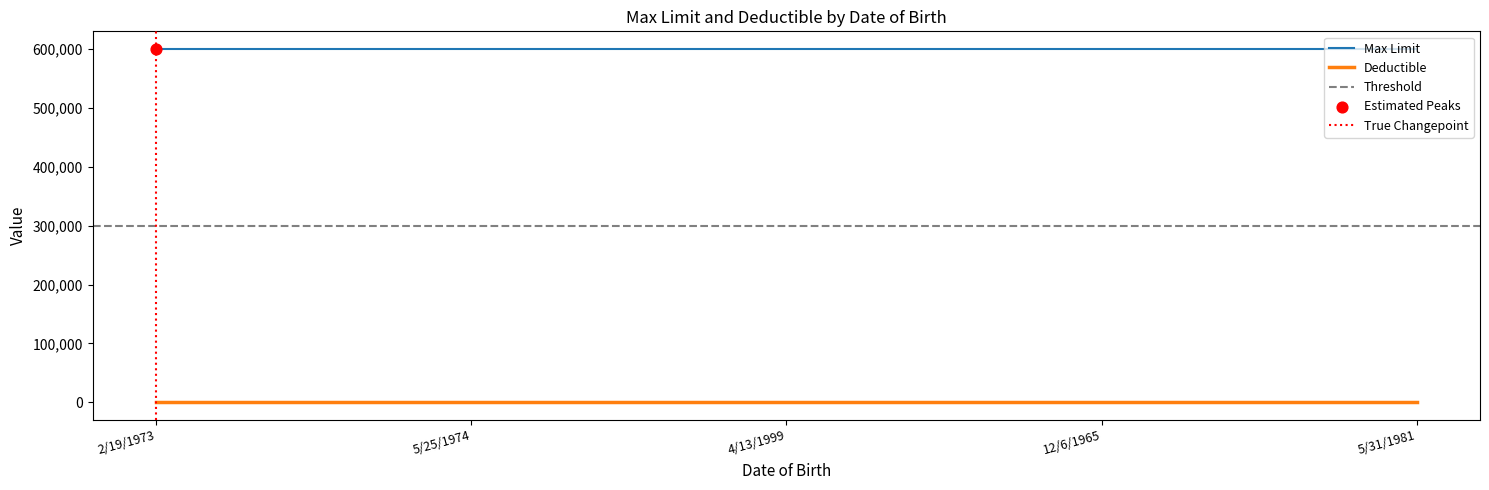

Is the value of Max Limit at 5/25/1974 greater than the value of Deductible at 12/6/1965?

Yes